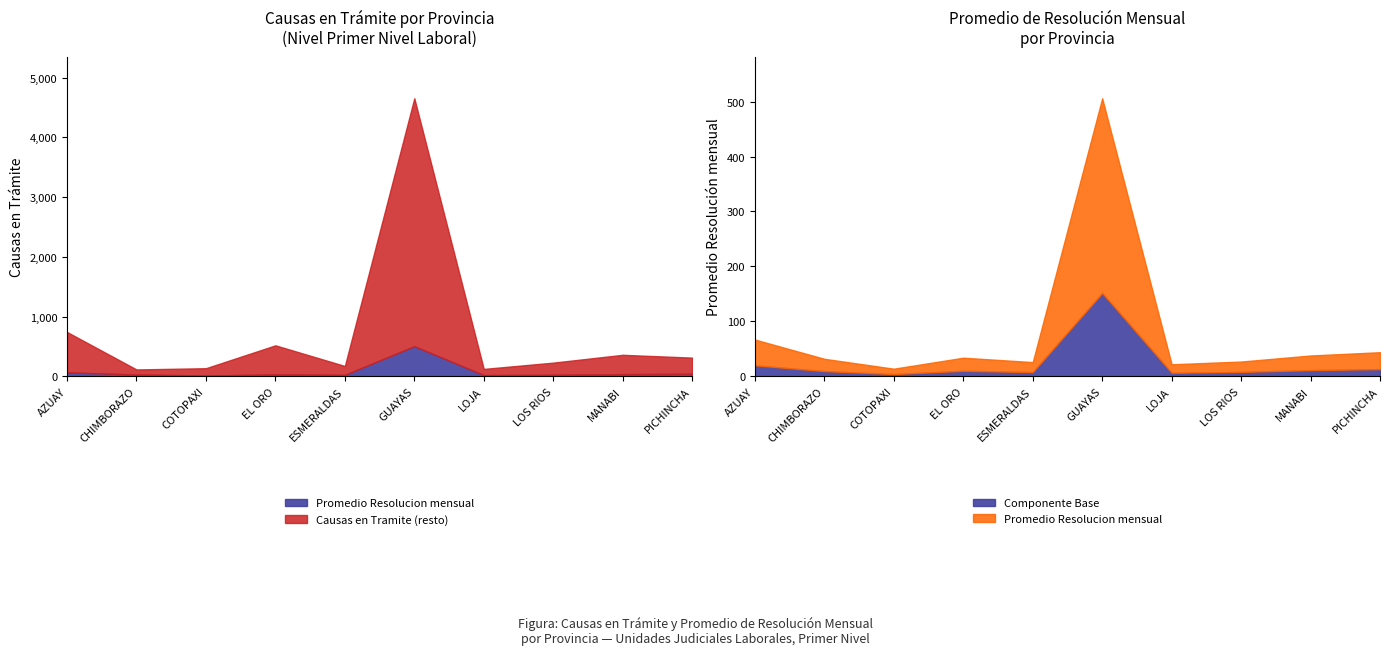

What is the average value of the Promedio Resolucion mensual series?

81